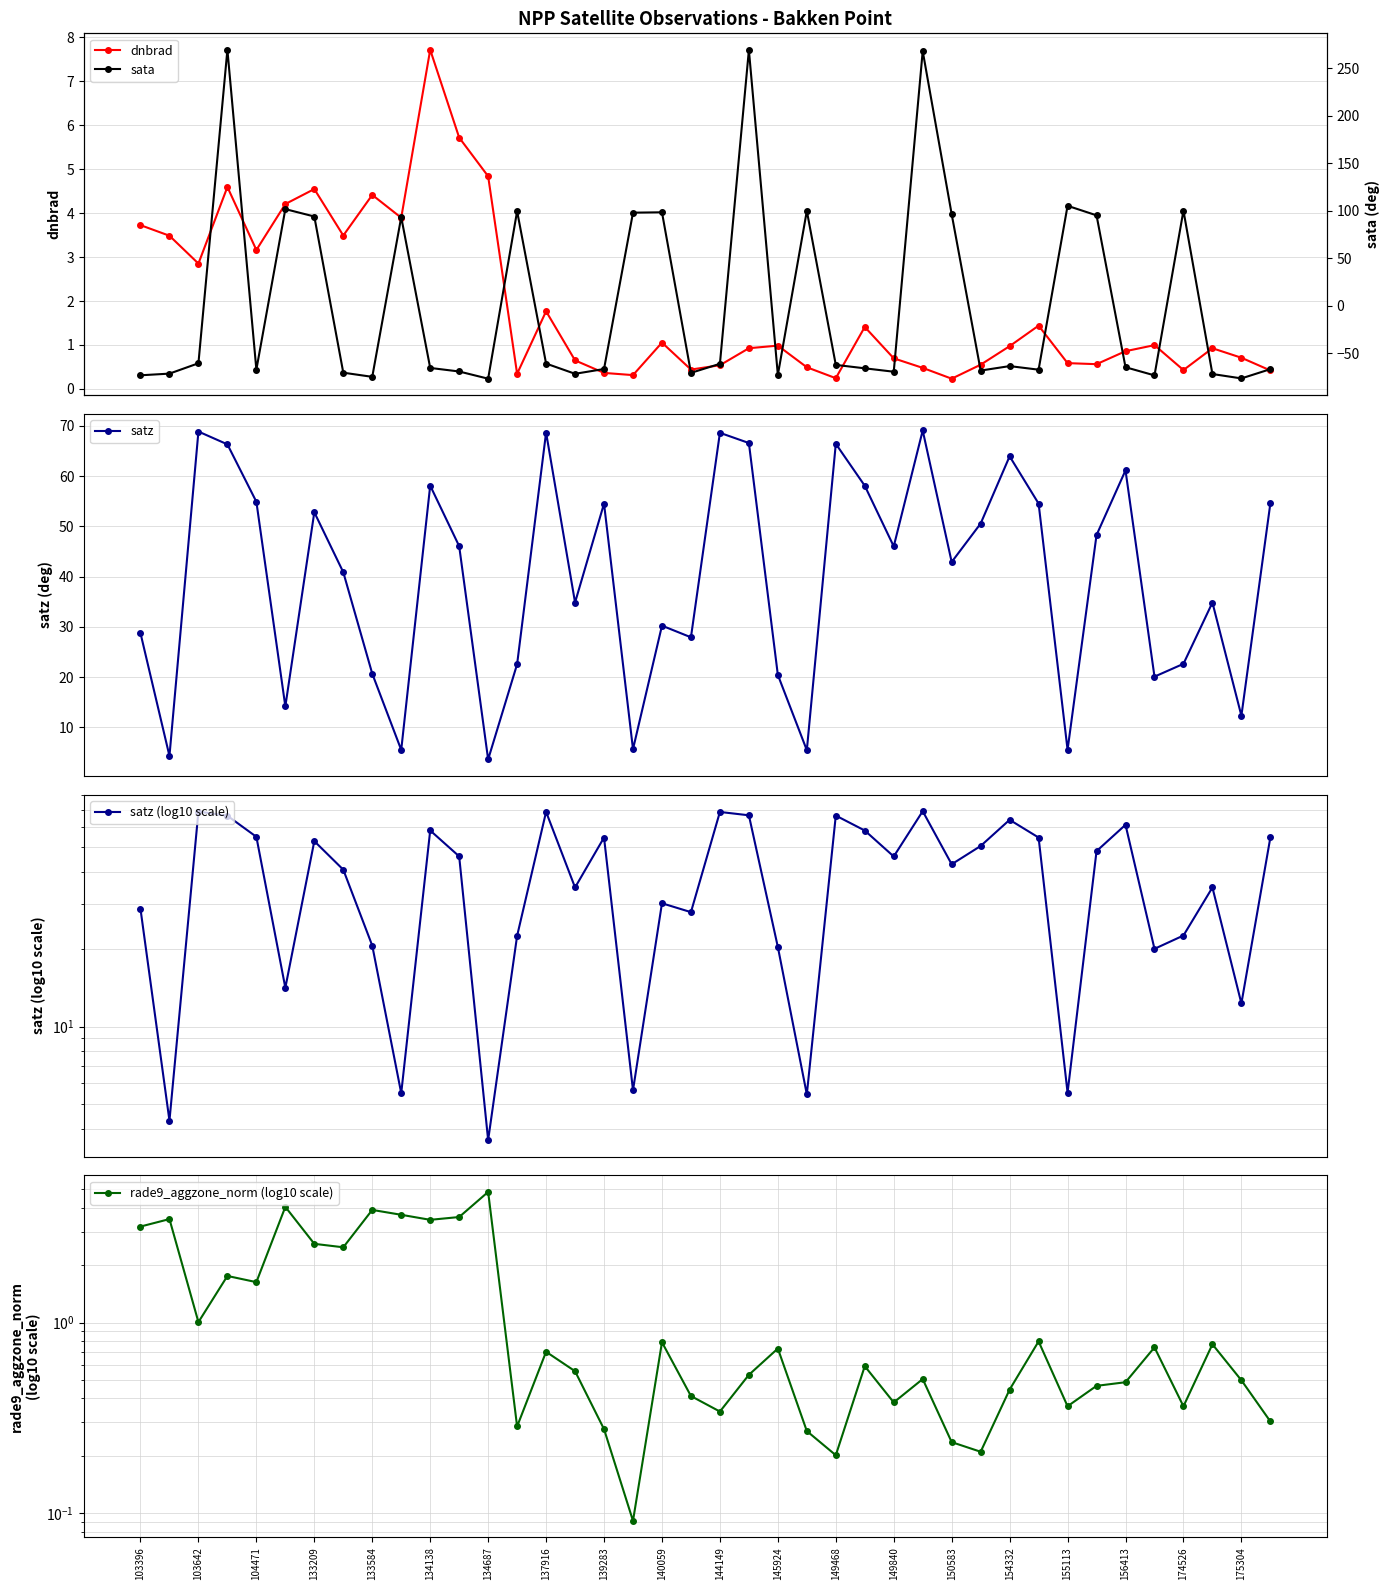

True or false: dnbrad has more than 1 interior local peaks.

True